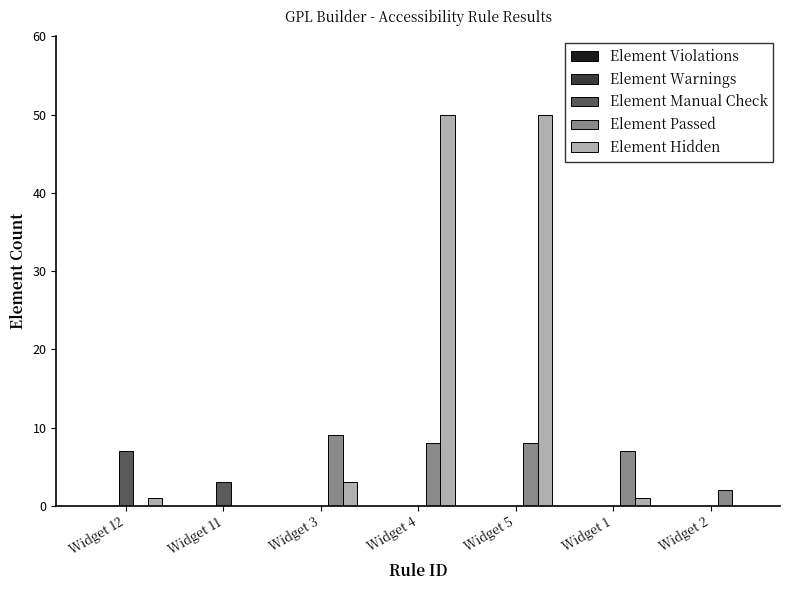

Between Widget 3 and Widget 2, which series saw the biggest shift?

Element Passed